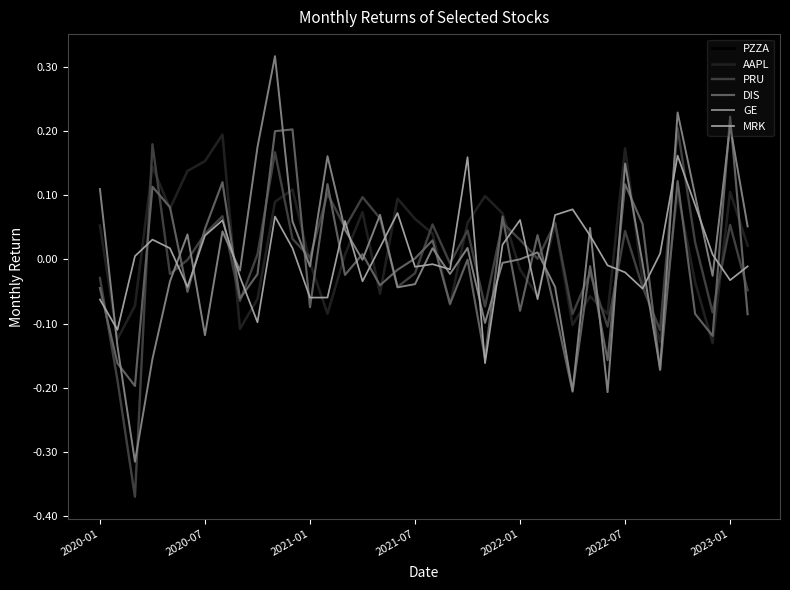

Which series has the largest range (max minus min)?

GE